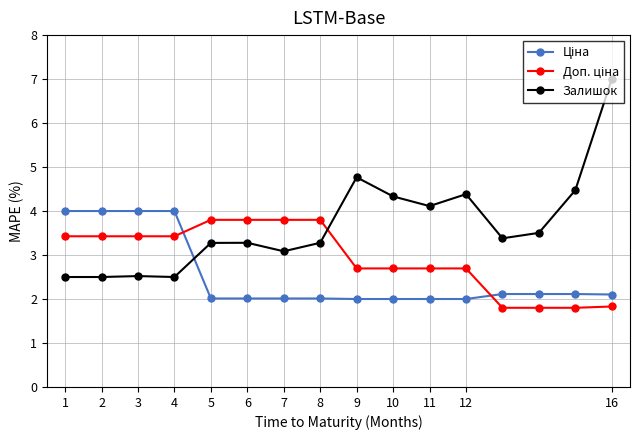

What is the value of the Залишок point at the 7th from the left?

3.1